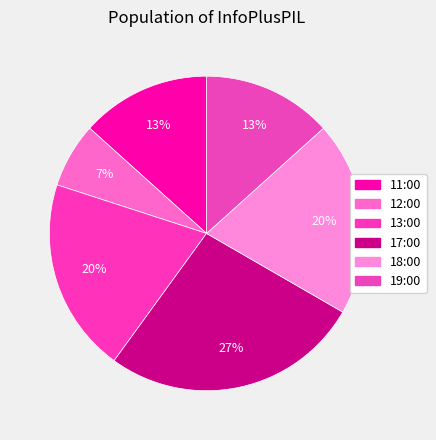

Is it true that 19:00 is 13% of the pie?

True